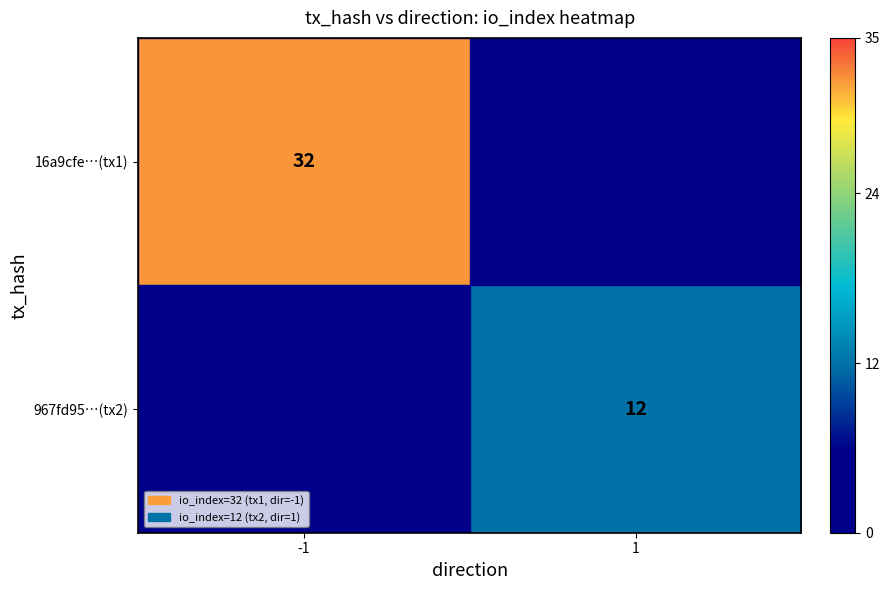

The 967fd95…(tx2) series shows 12 at 1. True or false?

True